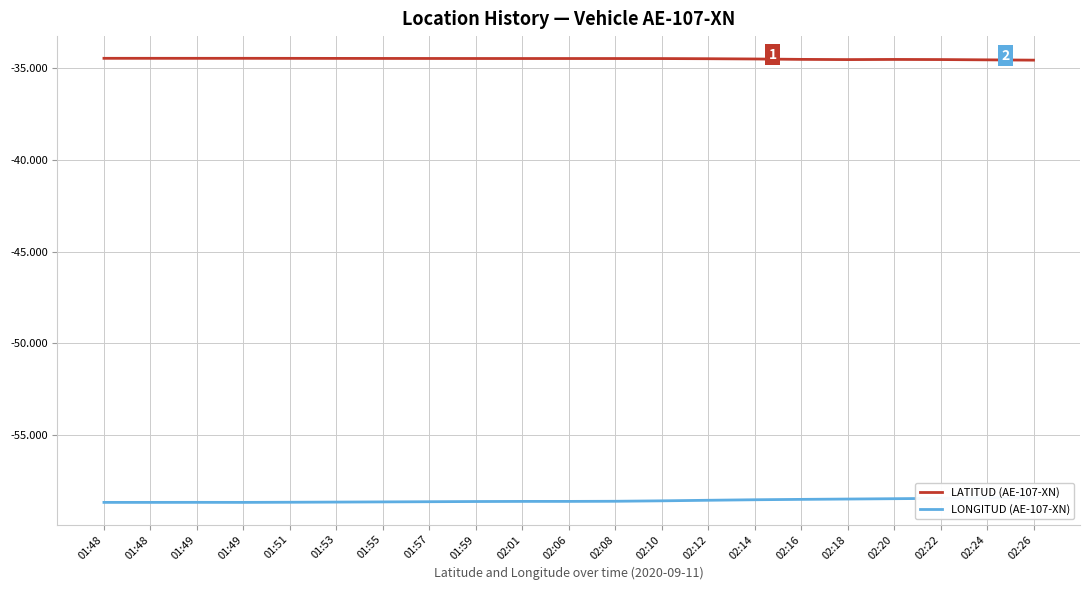

Between 02:18 and 02:24, which is larger?

02:18